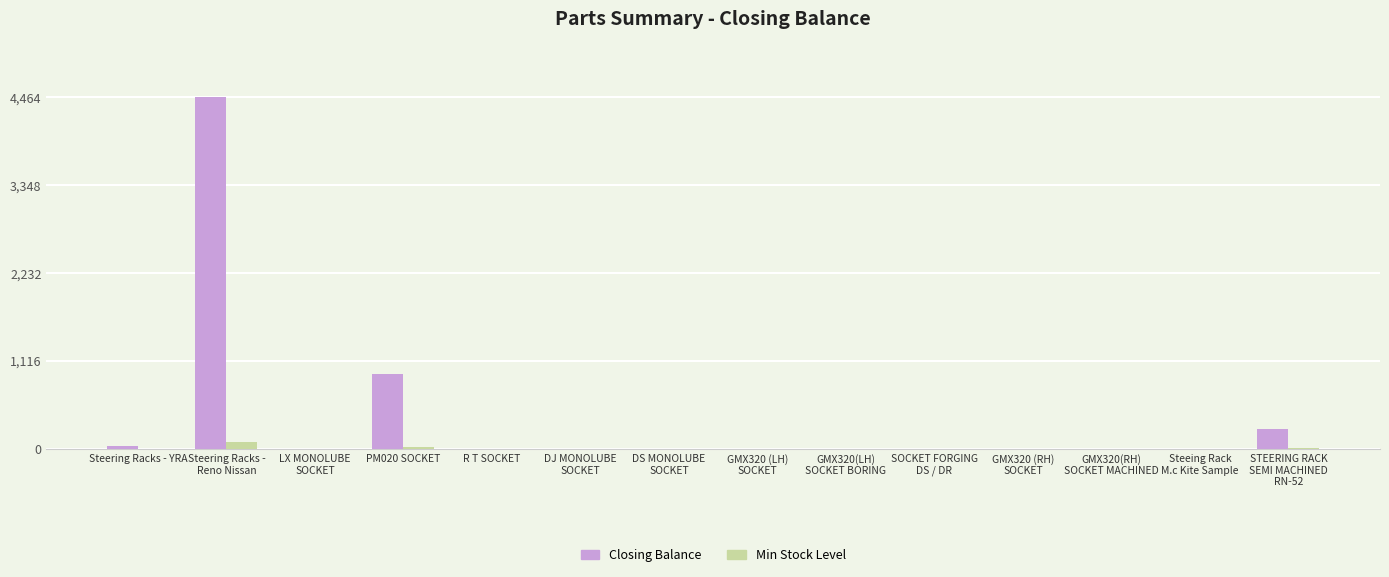

At which label is Closing Balance closest to 2232?

PM020 SOCKET